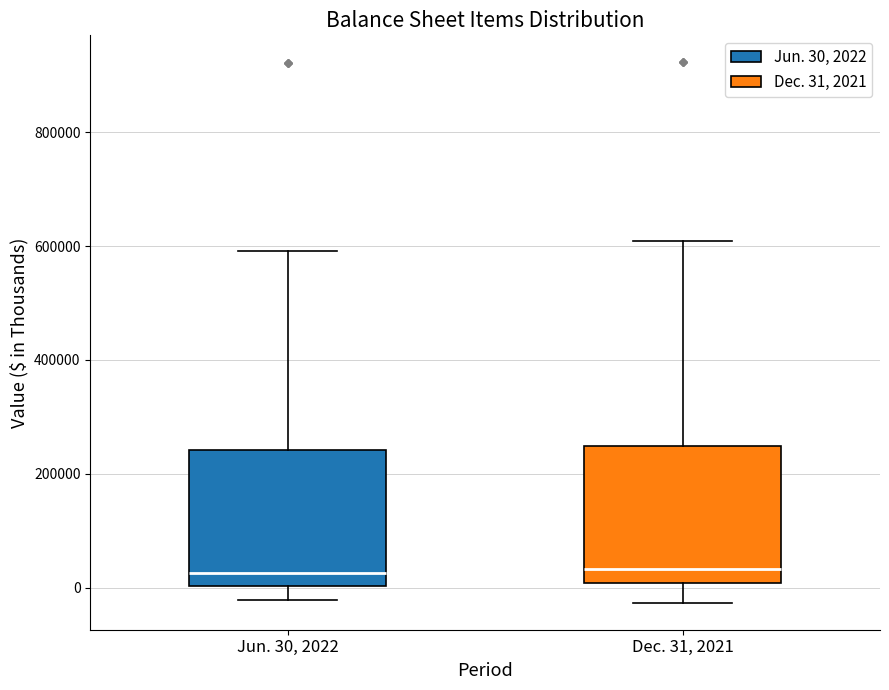

Reading left to right, read every box against the y-axis: the position of its median line, the range the box covers, and the ends of its whiskers. The values are not printed on the chart, so give them approximately, as read against the axis.

Jun. 30, 2022: median 20000, box 0 to 240000, whiskers -20000 to 600000
Dec. 31, 2021: median 40000, box 0 to 240000, whiskers -20000 to 600000